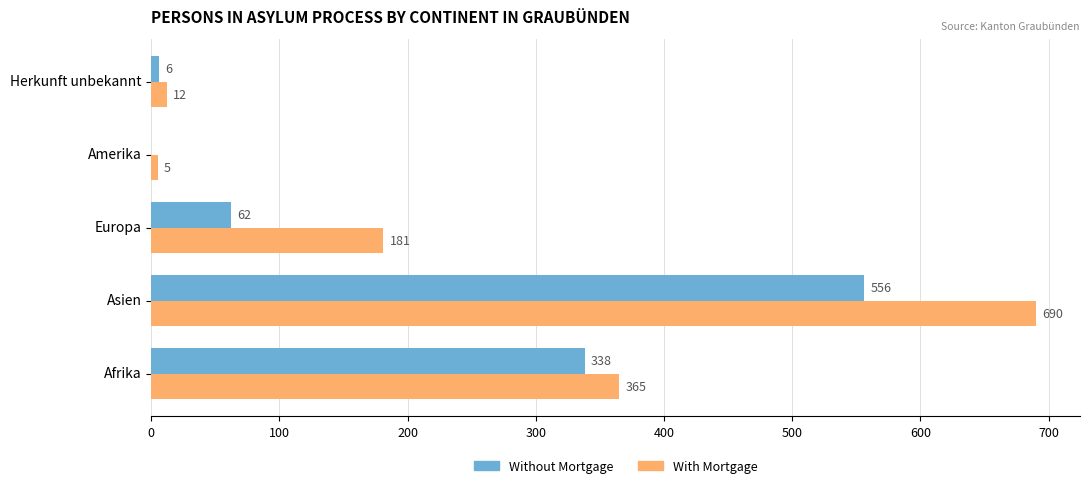

The value of With Mortgage at Asien is 1202. True or false?

False